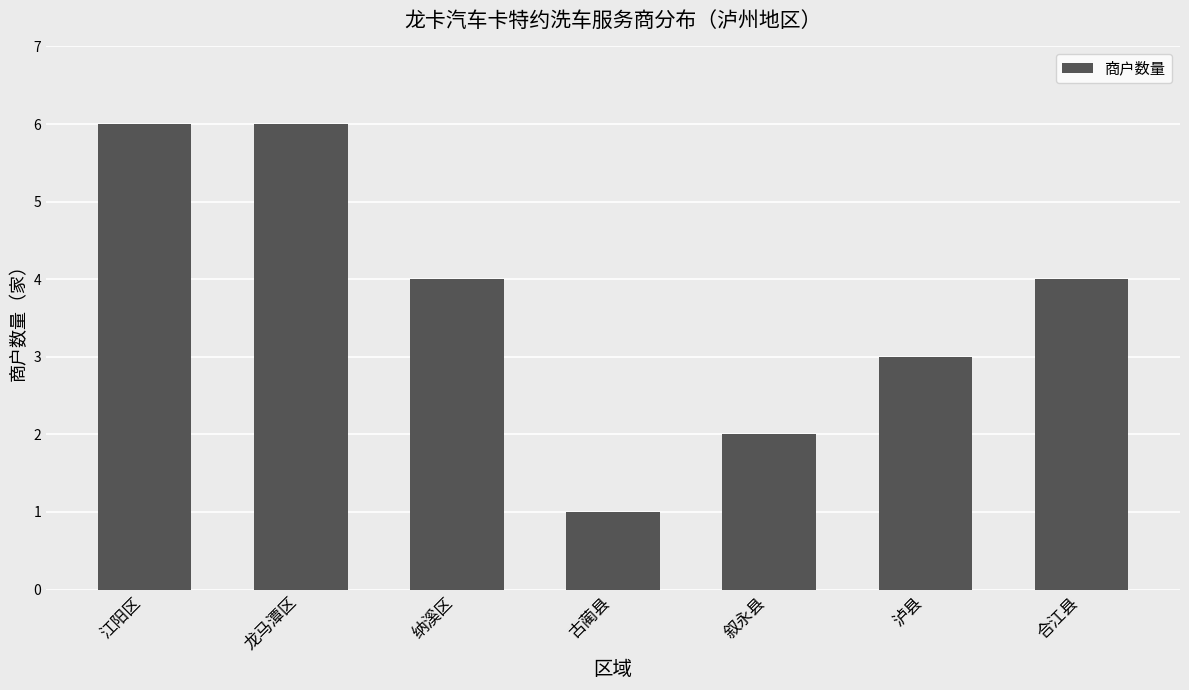

What is the maximum value shown in the chart?

6